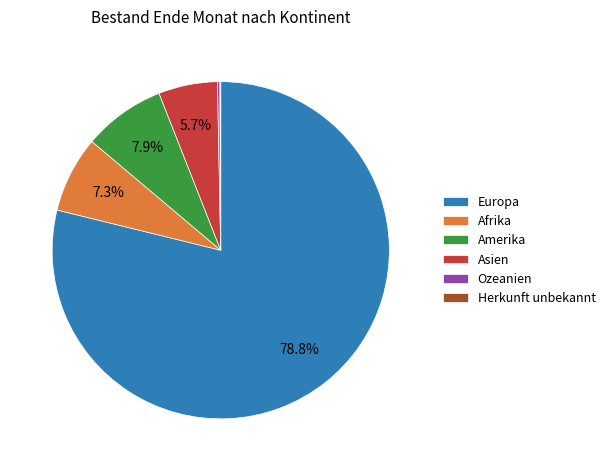

Do Afrika and Asien together represent more than half of the pie?

No